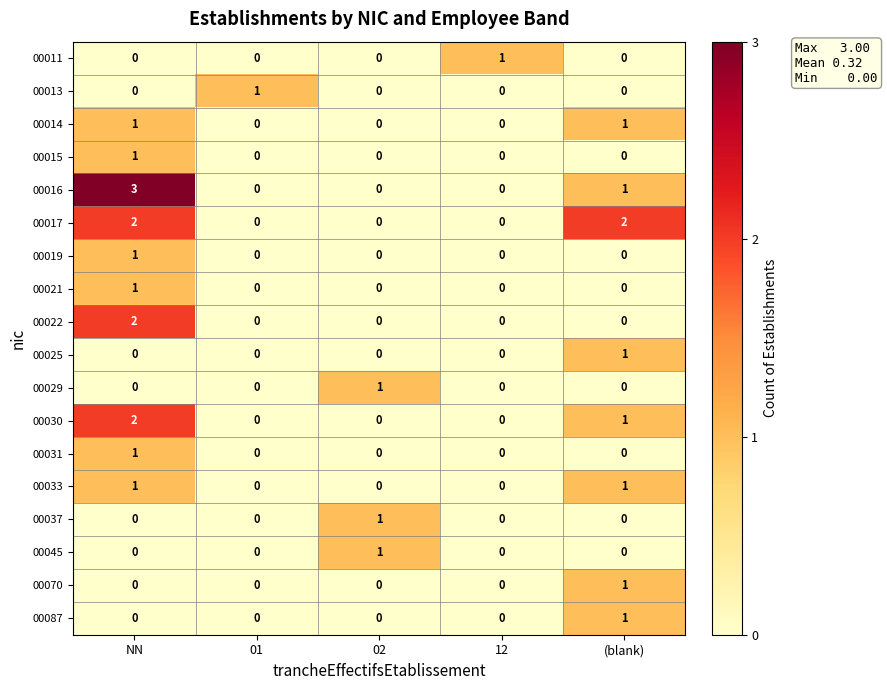

Which series changed the most between NN and 02?

00016